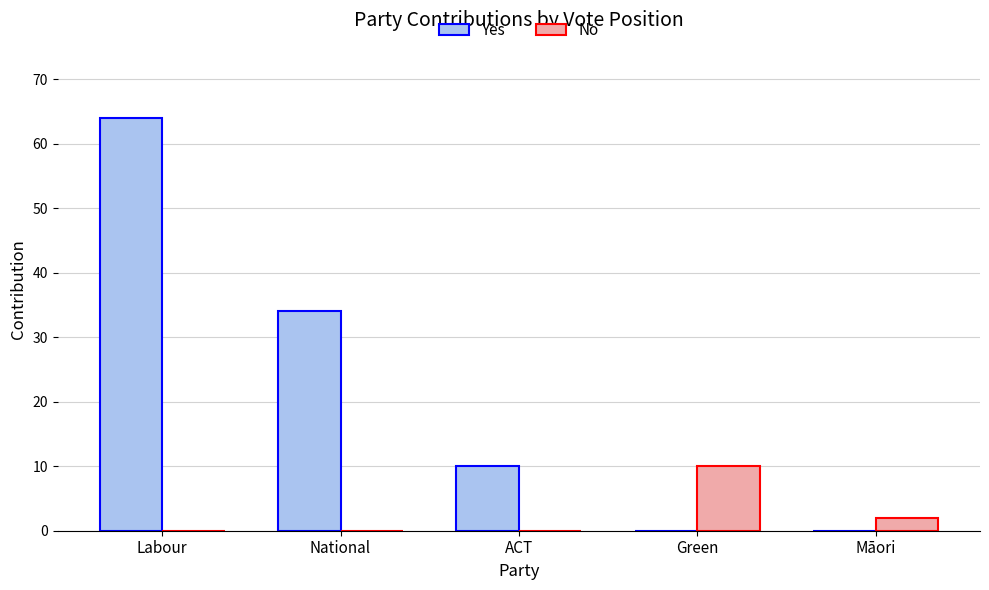

Reading right to left, extract all data points from this chart.

Yes: Māori=0	Green=0	ACT=10	National=34	Labour=64
No: Māori=2	Green=10	ACT=0	National=0	Labour=0